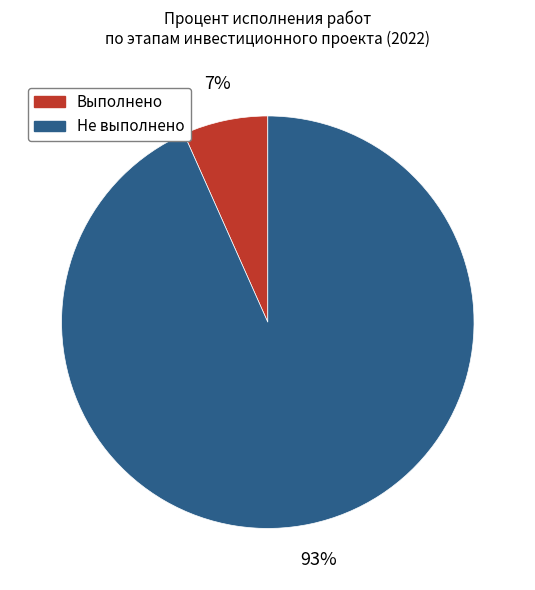

To the nearest percent, what is the average slice percentage?

50%